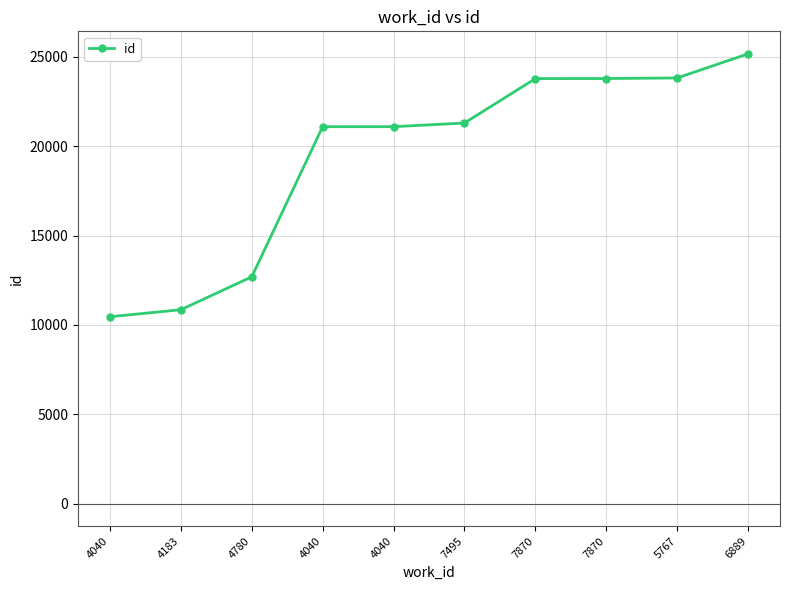

What is the change in value from 7870 to 7870?

+3